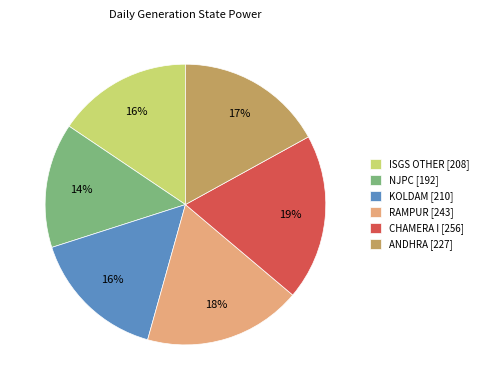

Is the sum of NJPC and RAMPUR greater than half?

No